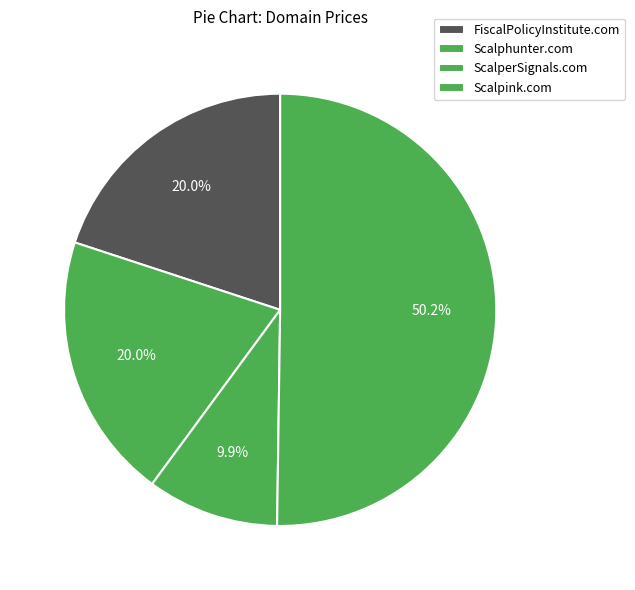

Rank the categories by value from highest to lowest.

Scalpink.com, FiscalPolicyInstitute.com, Scalphunter.com, ScalperSignals.com